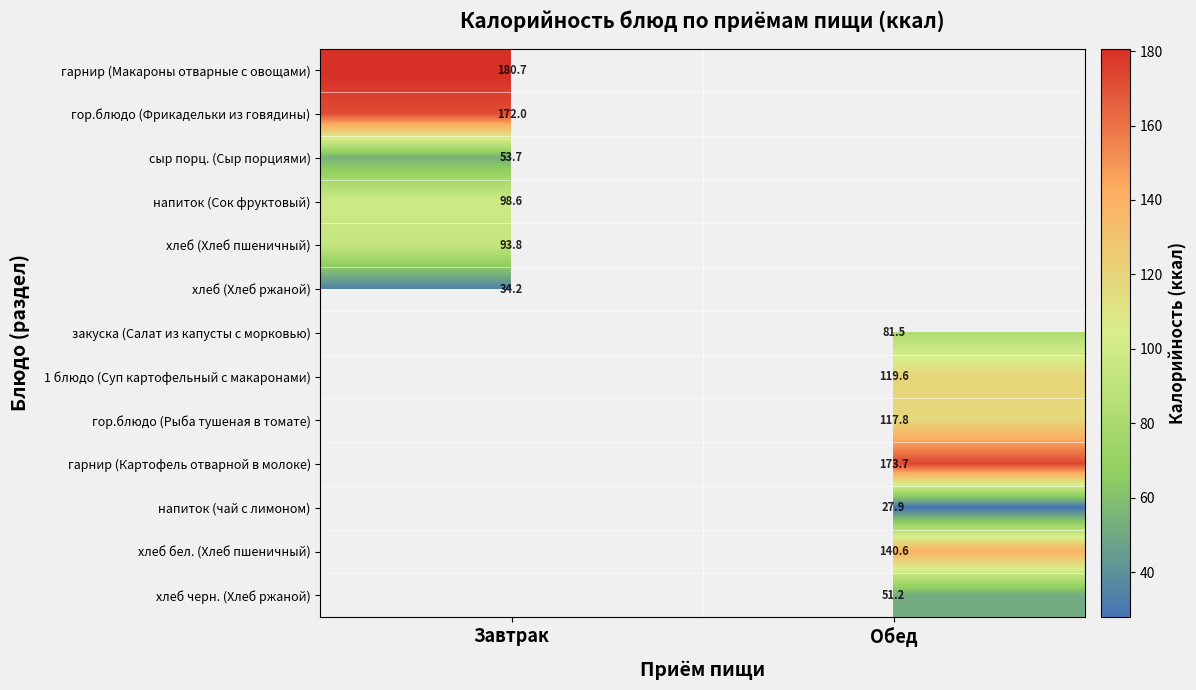

The хлеб бел. (Хлеб пшеничный) series shows 219.9 at Обед. True or false?

False